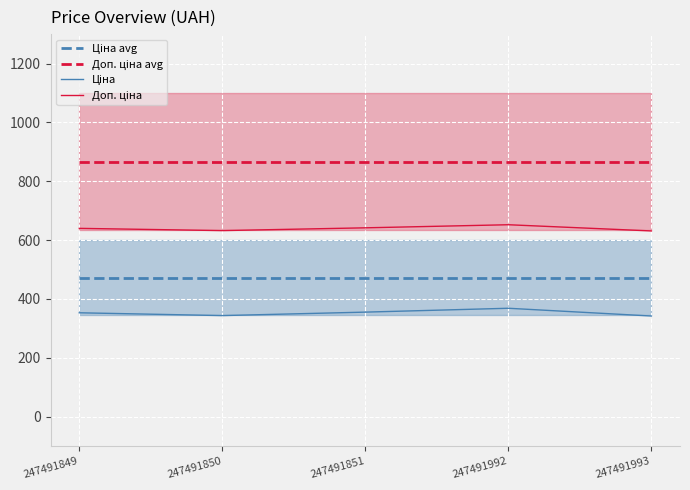

Which category has the highest value in the Ціна avg series?

247491849